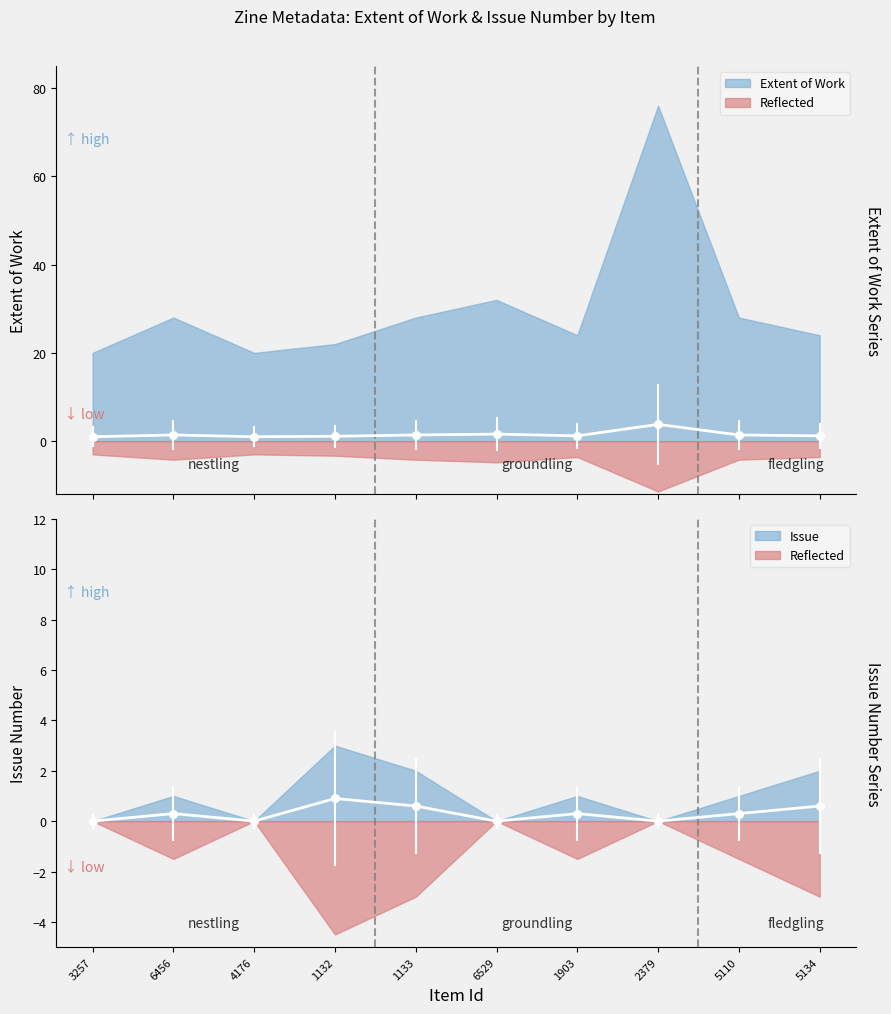

What is the change in value from 4176 to 1132?

+0.9